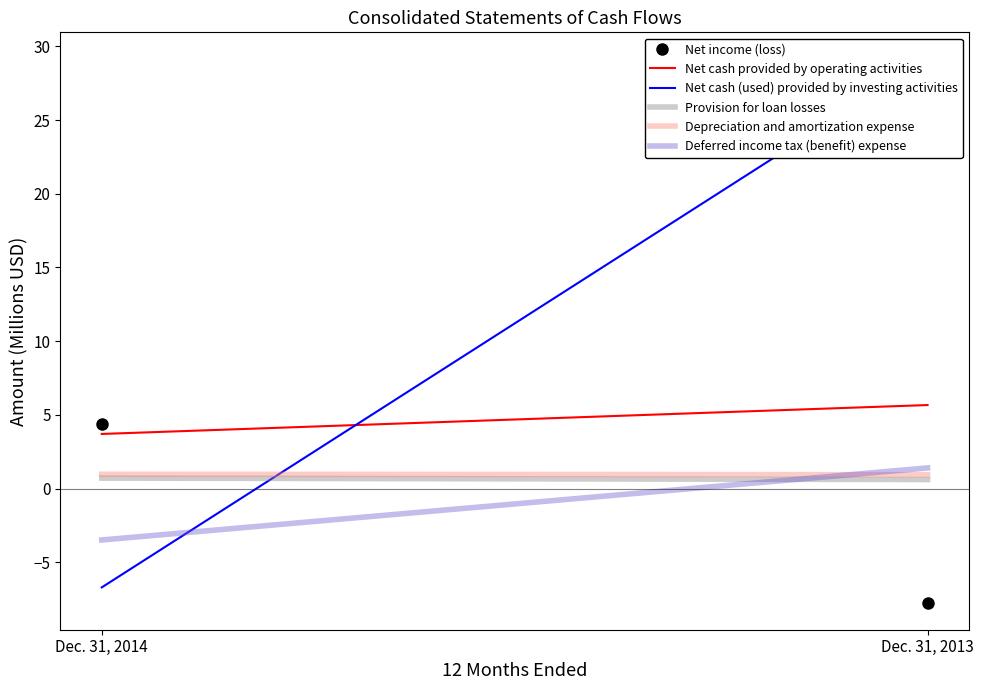

What is the sum of the Net cash provided by operating activities values at Dec. 31, 2013 and Dec. 31, 2014?

9.4